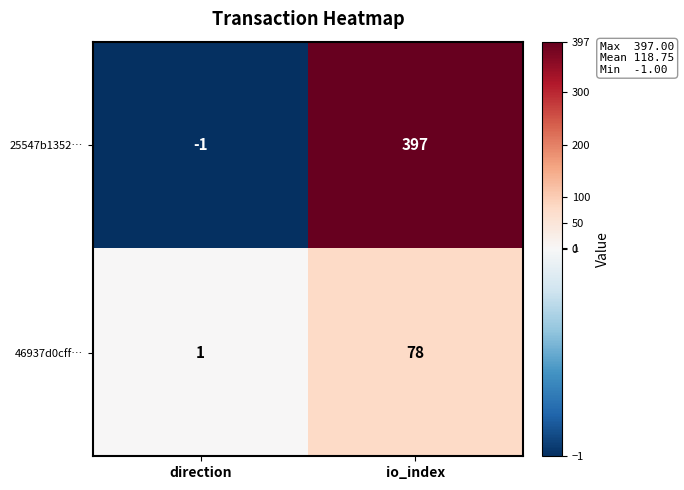

What is the spread (max minus min) of values at direction?

2